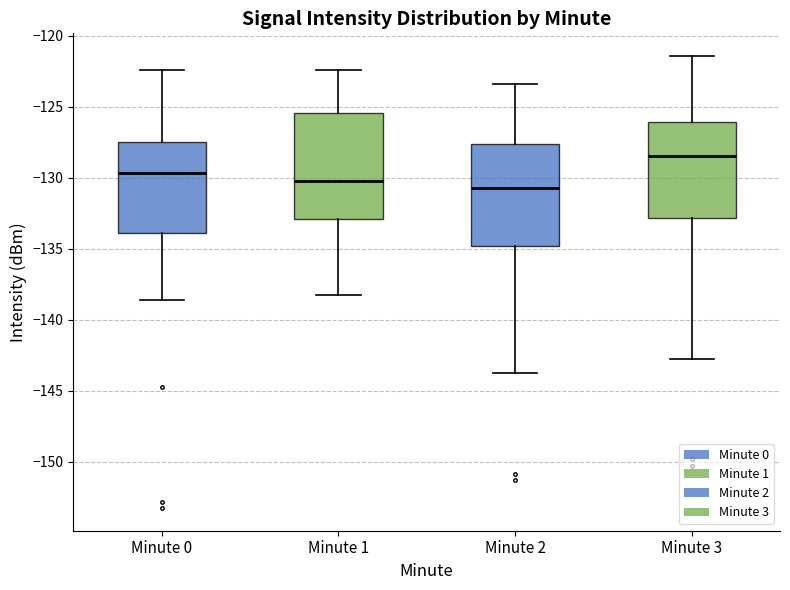

Reading left to right, read every box against the y-axis: the position of its median line, the range the box covers, and the ends of its whiskers. The values are not printed on the chart, so give them approximately, as read against the axis.

Minute 0: median -129.5, box -134.0 to -127.5, whiskers -138.5 to -122.5
Minute 1: median -130.0, box -133.0 to -125.5, whiskers -138.0 to -122.5
Minute 2: median -130.5, box -135.0 to -127.5, whiskers -143.5 to -123.5
Minute 3: median -128.5, box -133.0 to -126.0, whiskers -142.5 to -121.5